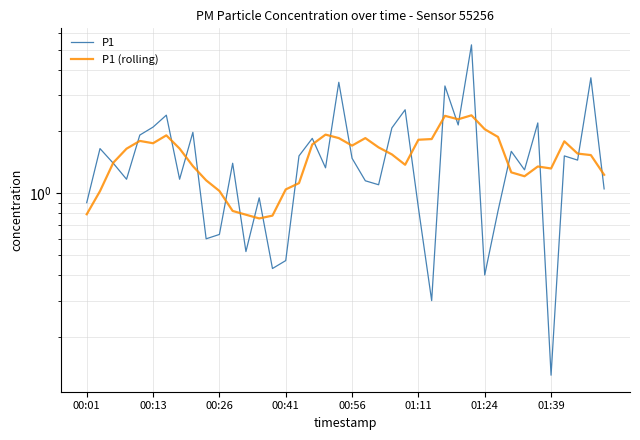

Rank the series by their average value, from highest to lowest.

P1, P1 (rolling)